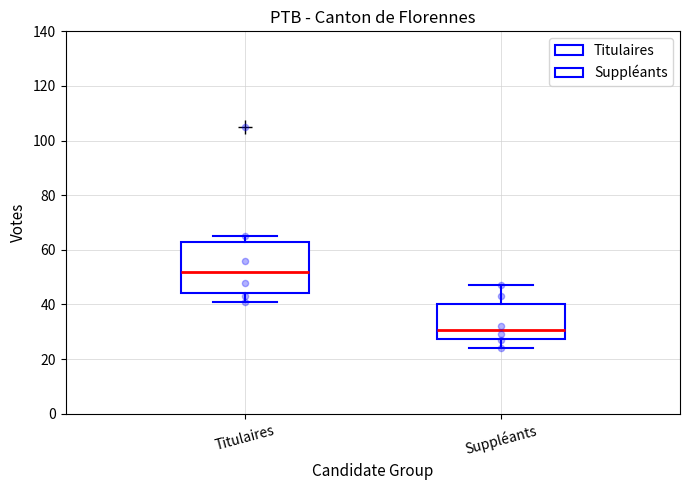

Where does the upper whisker of the box for Suppléants end on the y-axis? The values are not printed on the chart, so give them approximately, as read against the axis.

48